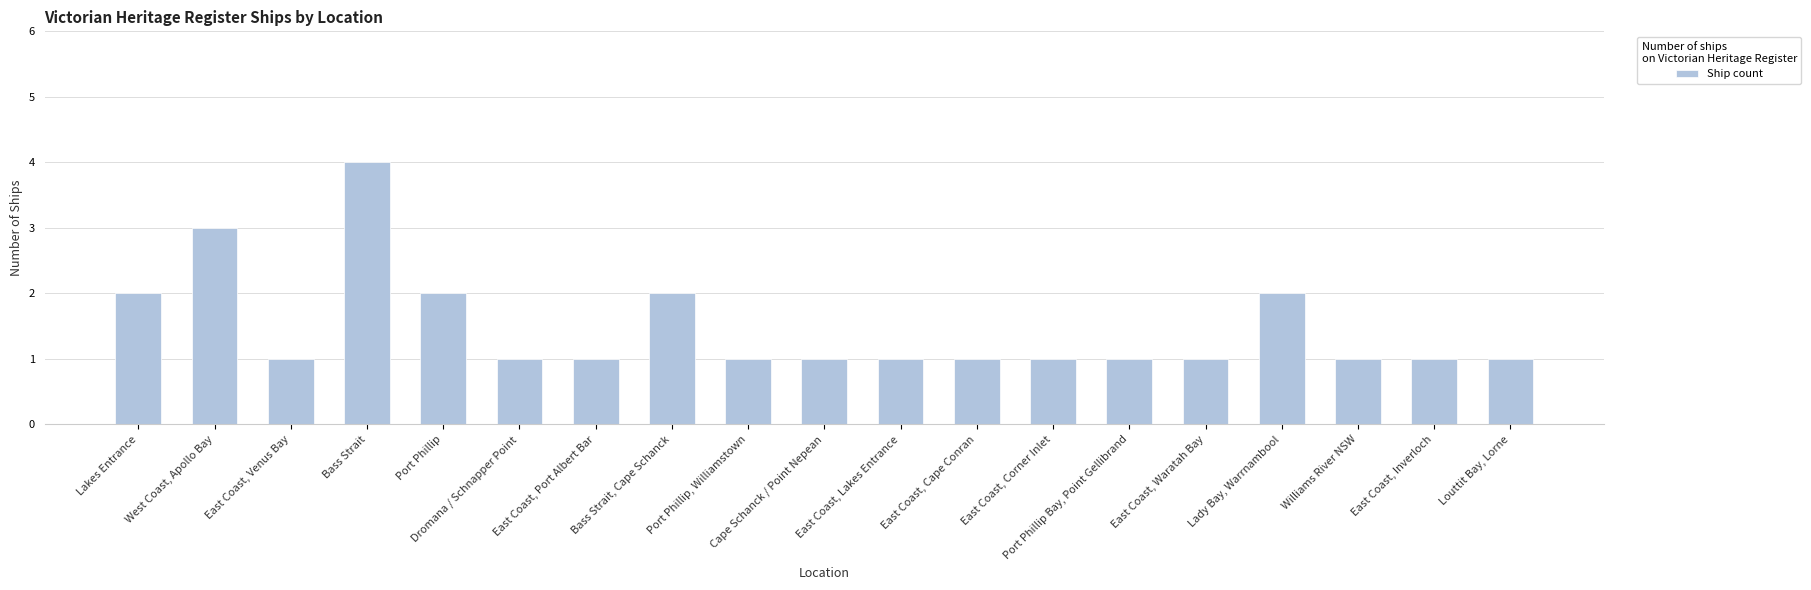

What is the maximum value shown in the chart?

4